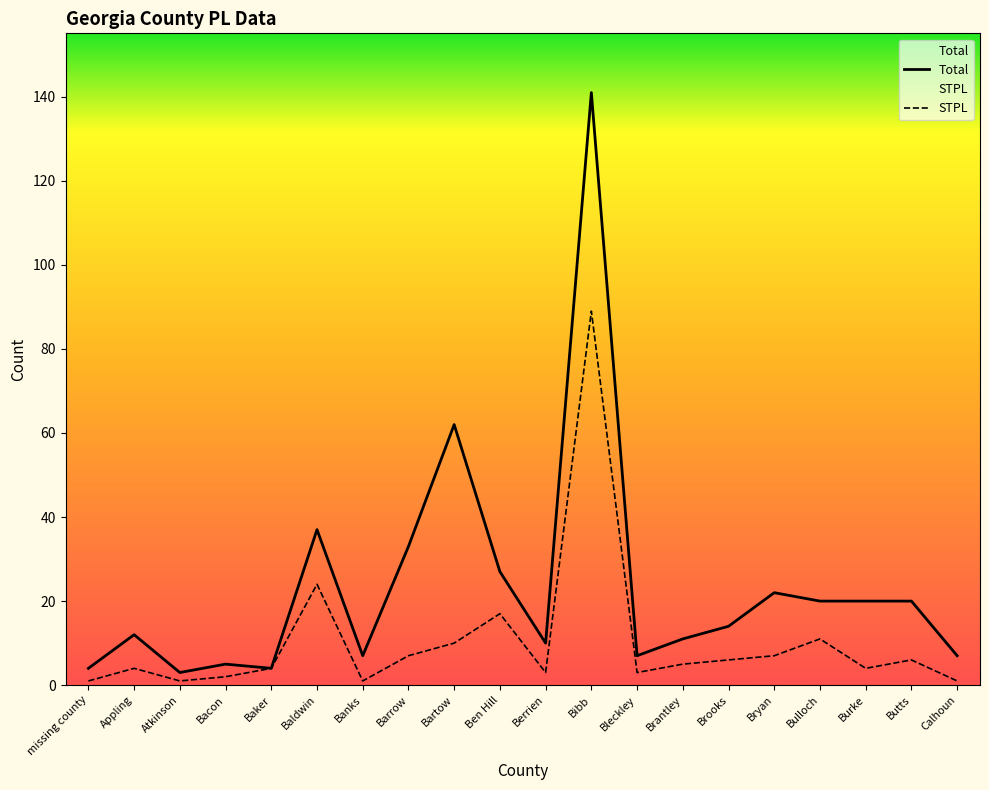

True or false: Total and STPL intersect in this chart.

False